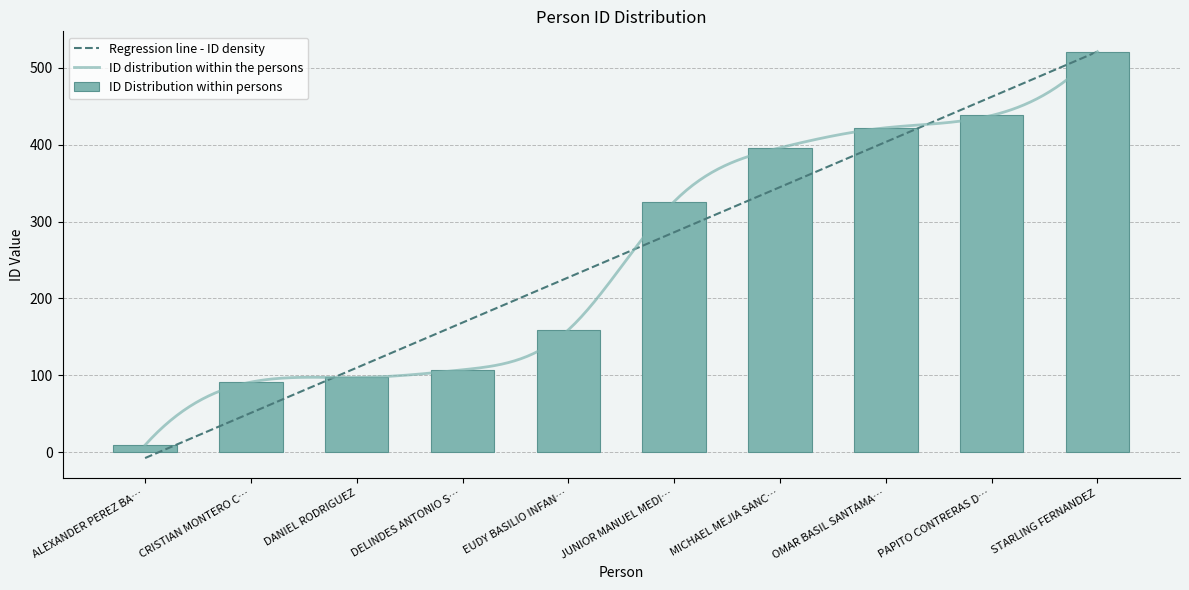

Where is ID Distribution within persons nearest to the value 265?

JUNIOR MANUEL MEDI…